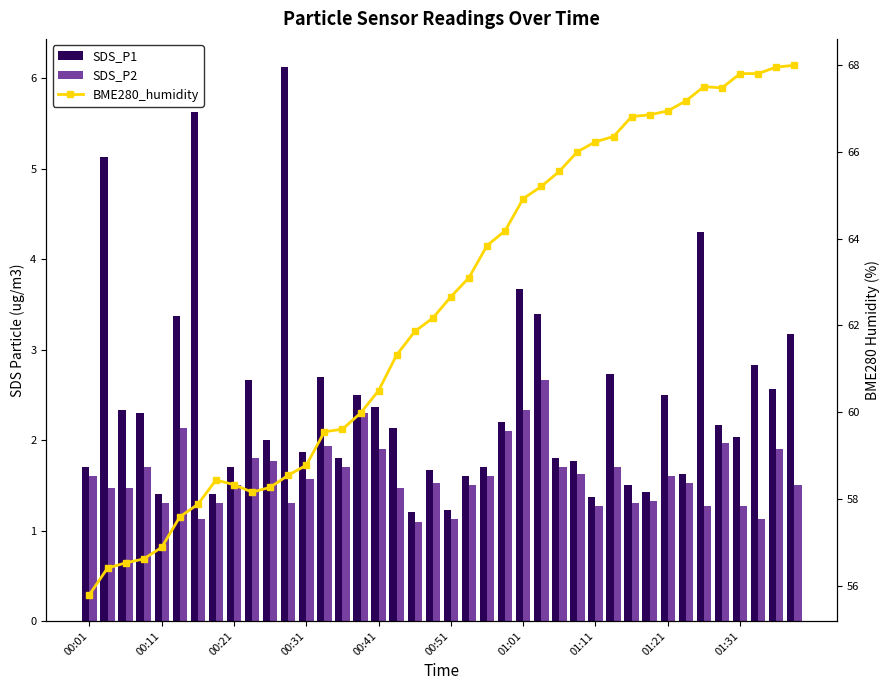

Which series has the largest total across all categories?

BME280_humidity